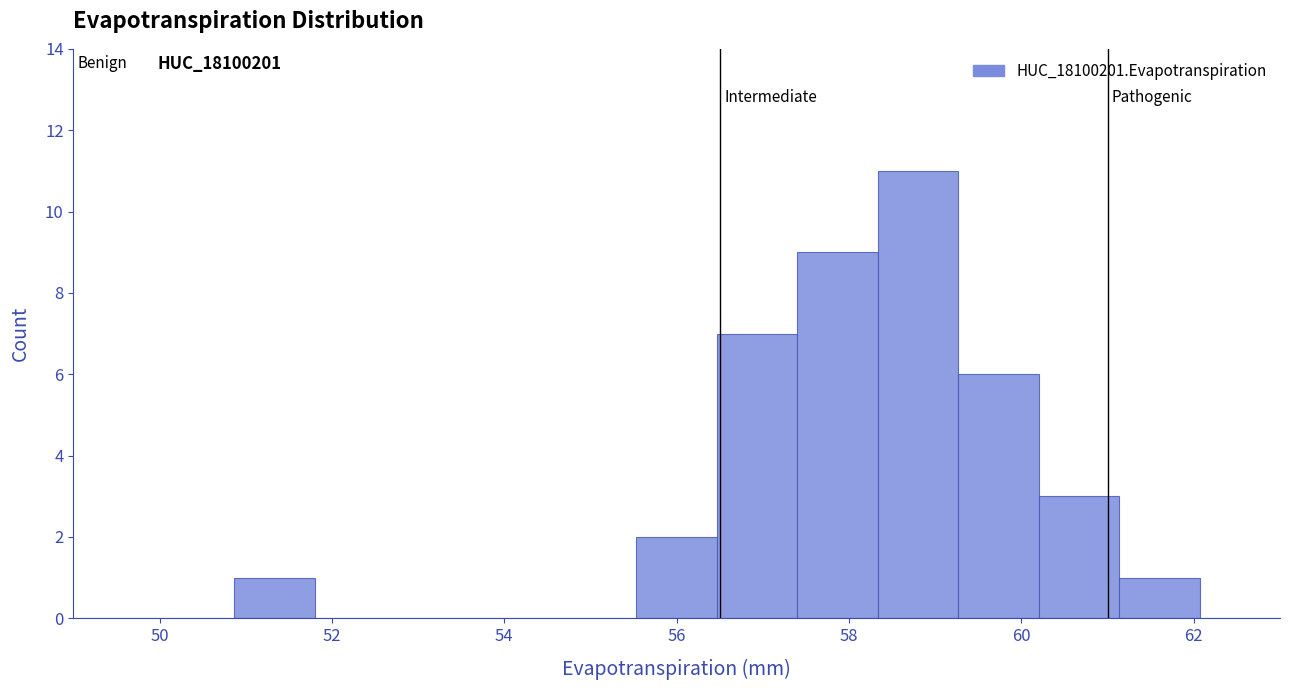

Which range on the x-axis has the tallest bar?

58.4 to 59.2